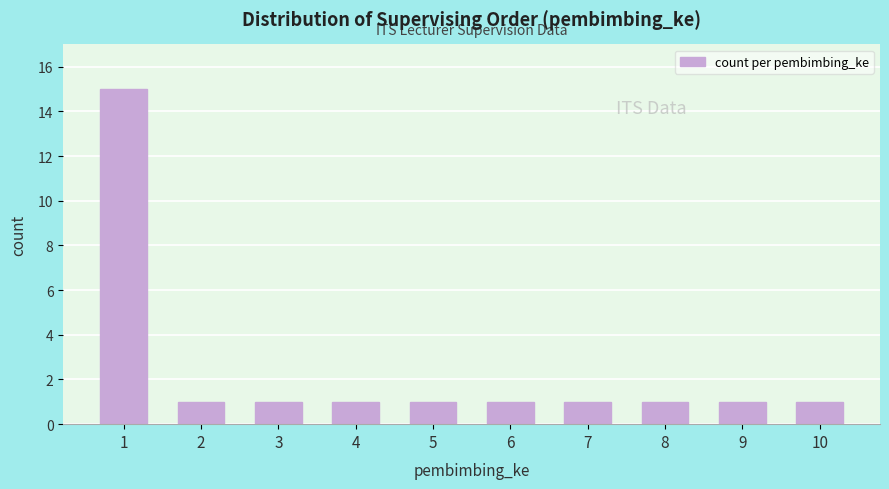

Reading left to right, extract all data points from this chart.

1=15	2=1	3=1	4=1	5=1	6=1	7=1	8=1	9=1	10=1